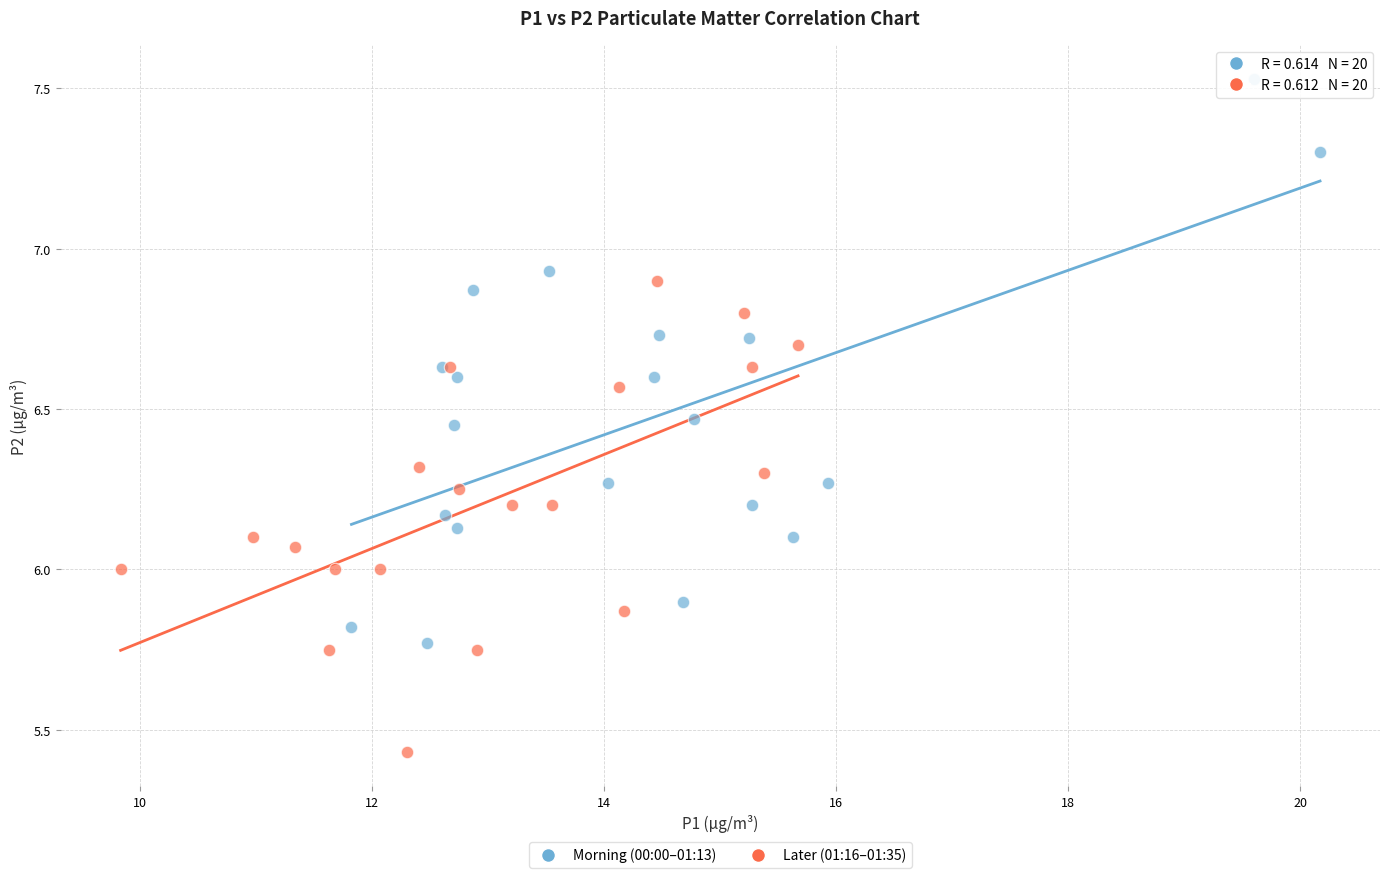

Which series contains the lowest Y value?

Later (01:16–01:35)